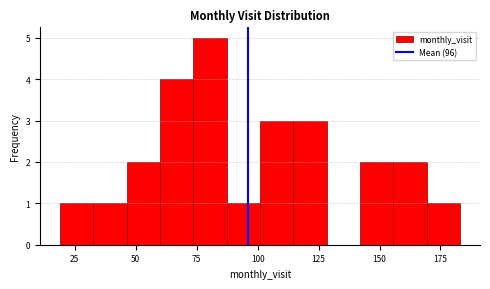

Read against the x-axis, roughly where is the centre of the tallest bar?

80